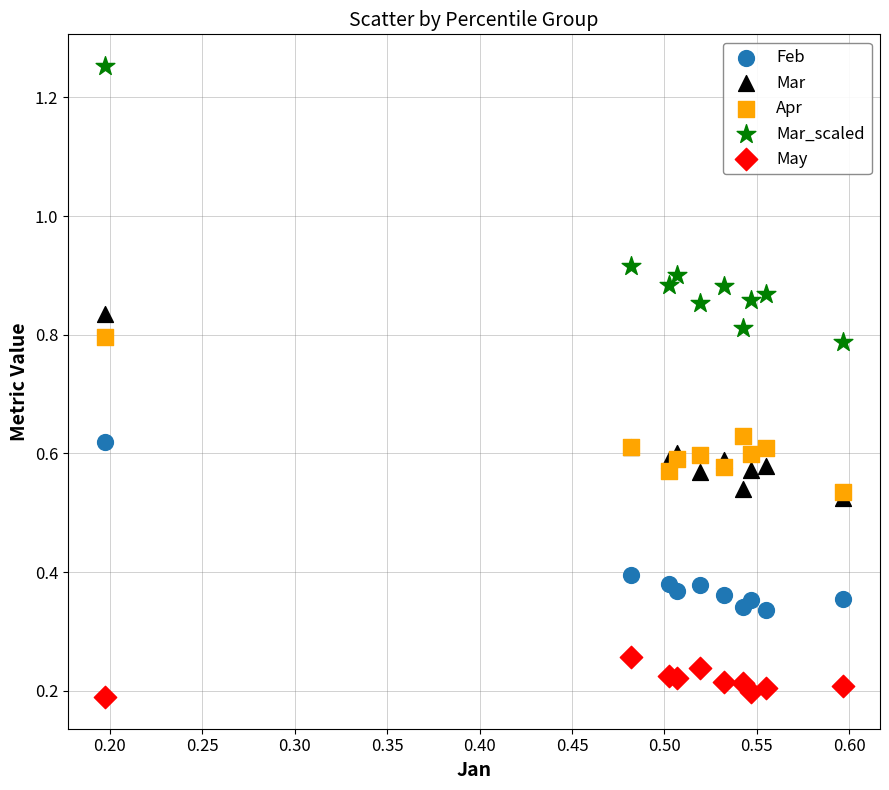

Which series reaches the maximum Y coordinate?

Mar_scaled